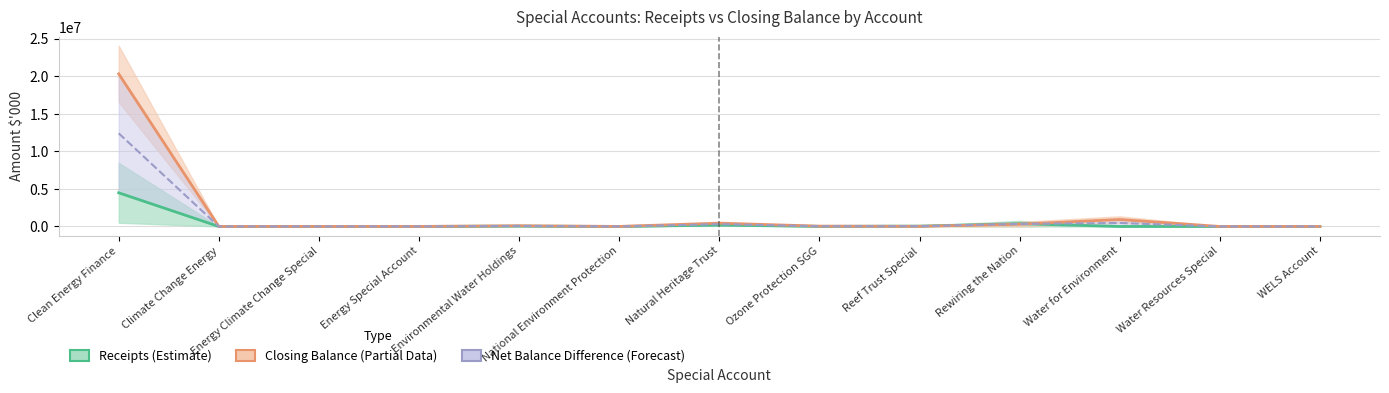

Reading left to right, extract all data points from this chart.

Receipts (Estimate): 4485000.0	302.0	6468.0	4291.5	46072.5	530.5	173952.5	14965.5	46488.5	375000.0	106.0	1277.5	2320.0
Closing Balance (Partial Data): 20324000.0	557.0	6508.5	6508.5	92530.0	5530.0	443315.0	42000.0	21803.0	305000.0	925207.0	2121.5	4523.0
Net Balance Difference (Forecast): 12404500.0	429.5	6488.2	5400.0	69301.2	3030.2	308633.8	28482.8	34145.8	340000.0	462656.5	1699.5	3421.5